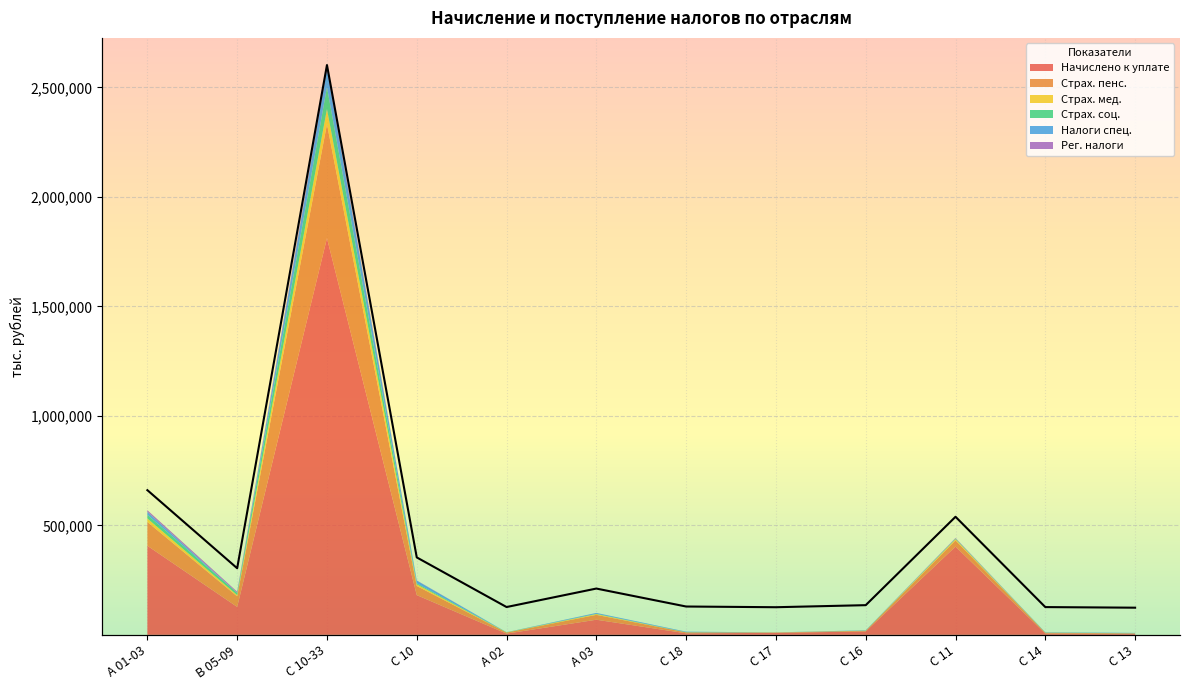

What is the value of the 5th point from the left?

11954